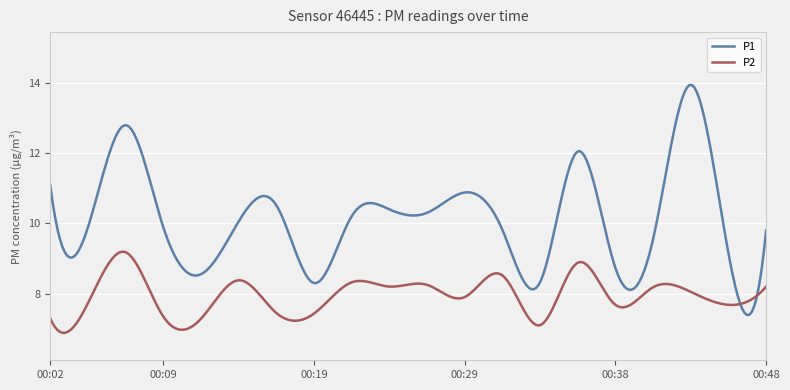

Which series has the largest total across all categories?

P1